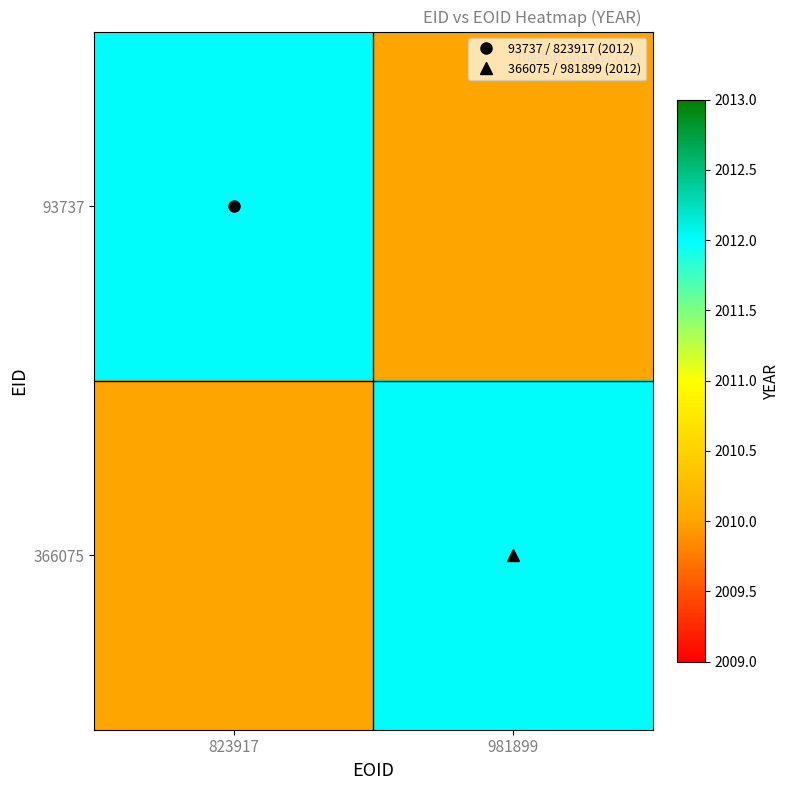

How many series are shown in this chart?

2